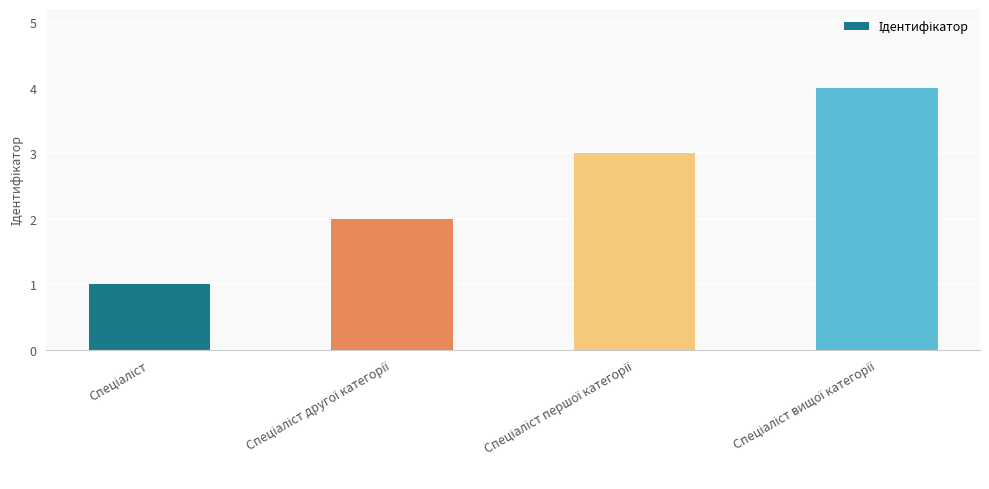

What is the difference between the maximum and minimum values?

3